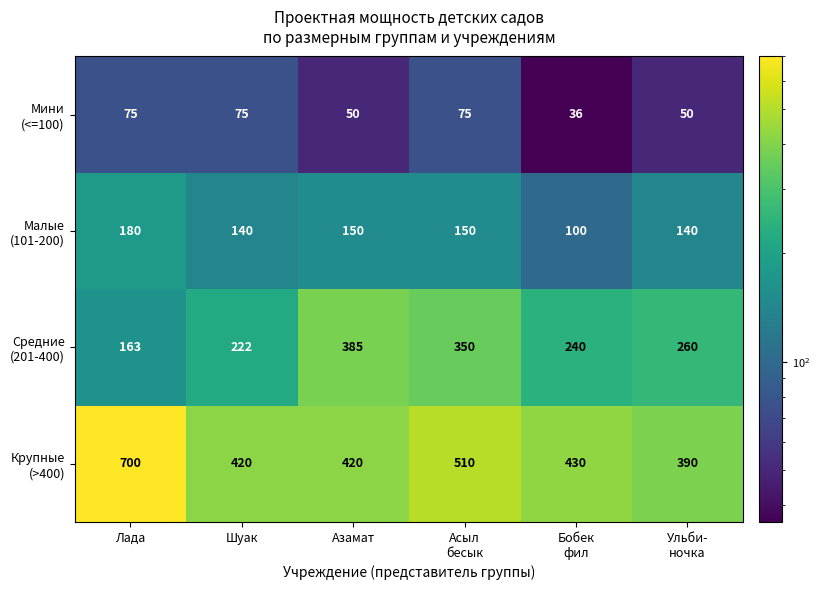

At how many categories does at least one series exceed 306?

6